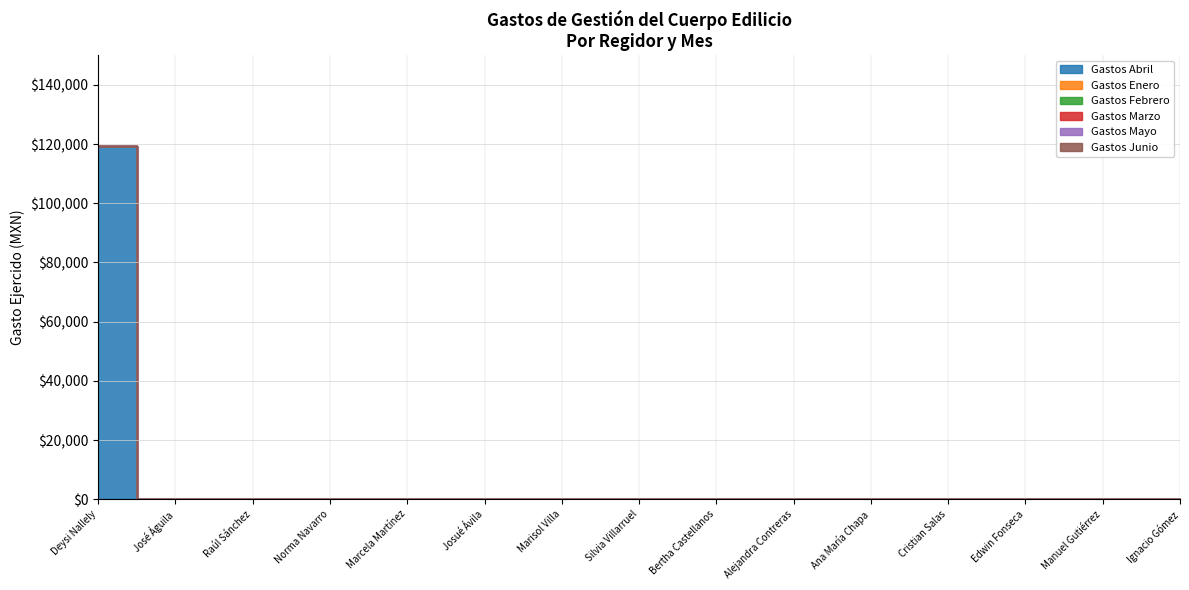

Is the value of Gastos Abril at Edwin Fonseca greater than the value of Gastos Marzo at Raúl Sánchez?

No